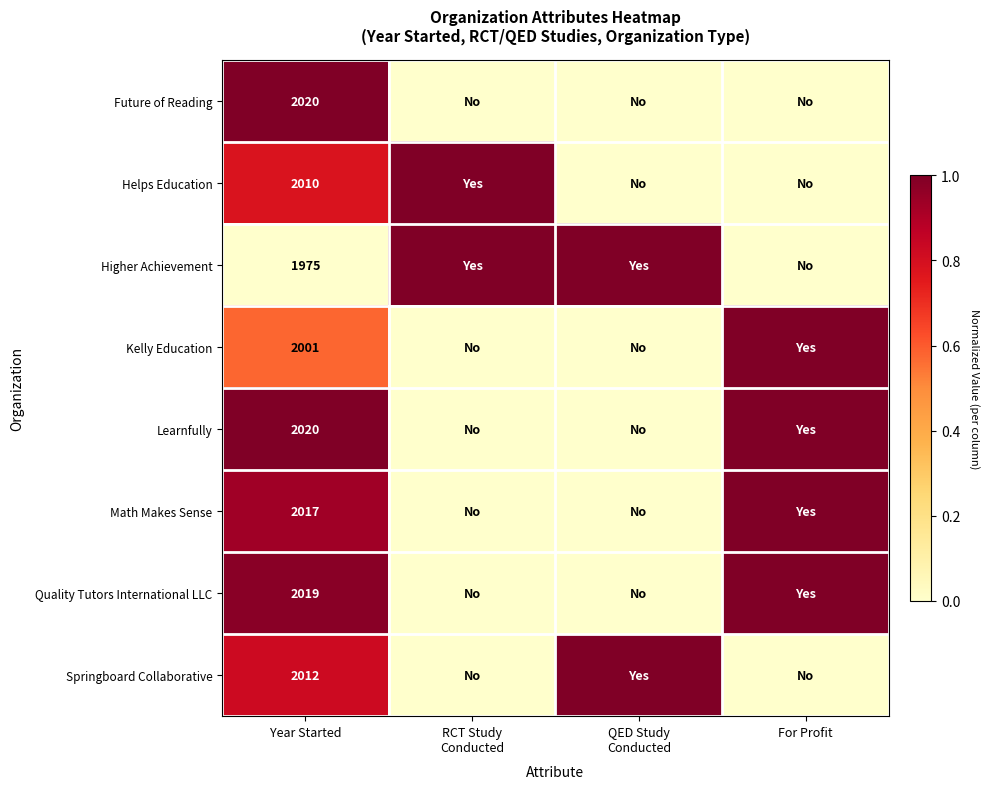

At which label does Learnfully reach its peak?

Year Started